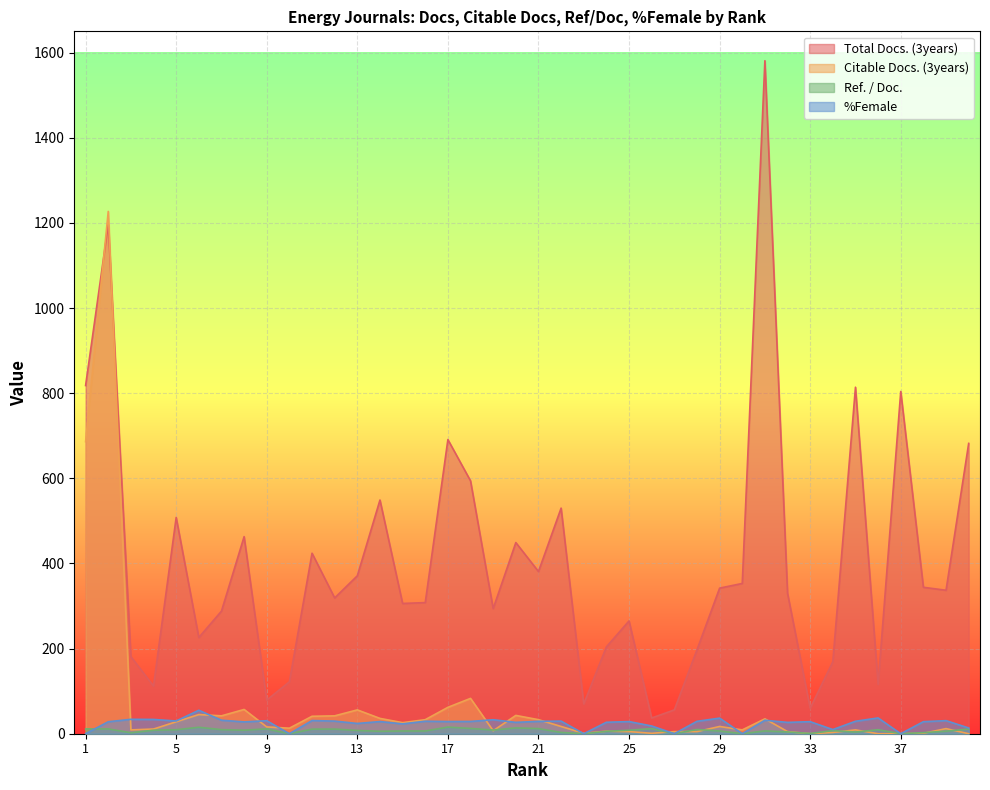

Reading left to right, extract all data points from this chart.

Total Docs. (3years): 818.0	1196.0	181.0	112.0	508.0	226.0	288.0	463.0	79.0	122.0	424.0	319.0	371.0	549.0	306.0	308.0	691.0	594.0	294.0	449.0	381.0	530.0	70.0	204.0	265.0	37.0	56.0	197.0	342.0	353.0	1581.0	330.0	60.0	169.0	814.0	116.0	804.0	344.0	337.0	682.0
Citable Docs. (3years): 686.0	1227.0	9.0	11.0	28.0	45.0	42.0	57.0	16.0	13.0	41.0	42.0	56.0	36.0	26.0	33.0	62.0	83.0	7.0	43.0	33.0	17.0	1.0	6.0	5.0	1.0	5.0	5.0	17.0	9.0	35.0	5.0	0.0	3.0	9.0	0.0	0.0	1.0	12.0	0.0
Ref. / Doc.: 11.3	11.3	2.3	8.2	9.4	15.1	9.6	8.3	11.4	0.0	10.8	10.9	7.7	5.8	6.5	6.5	15.6	12.4	8.6	13.6	12.1	3.0	0.0	5.6	8.2	12.0	0.0	10.0	6.4	0.0	6.6	4.2	0.6	7.3	3.9	9.5	0.0	2.6	6.0	11.0
%Female: 0.0	28.1	33.9	33.5	29.9	55.1	31.7	27.8	30.6	0.0	30.9	29.7	24.1	28.6	23.1	29.3	28.6	28.9	32.9	26.7	29.1	29.6	0.0	26.9	28.5	18.2	0.0	29.1	36.6	0.0	31.6	26.6	28.3	9.8	29.3	37.1	0.0	28.3	30.7	13.5